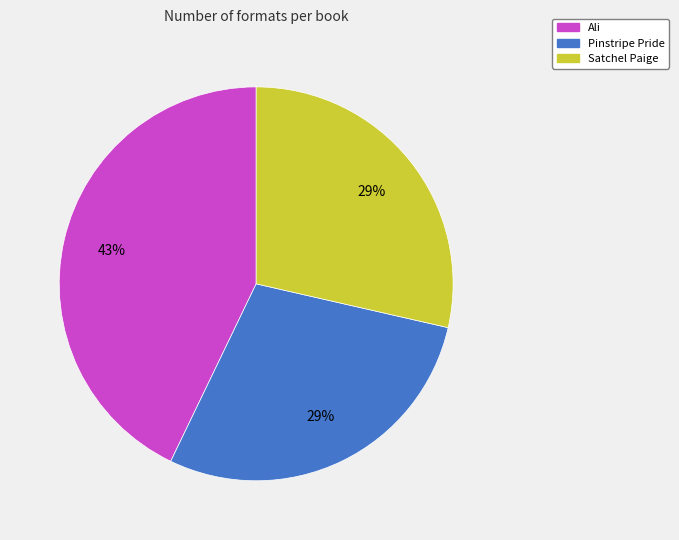

What is the largest slice in the pie chart?

Ali